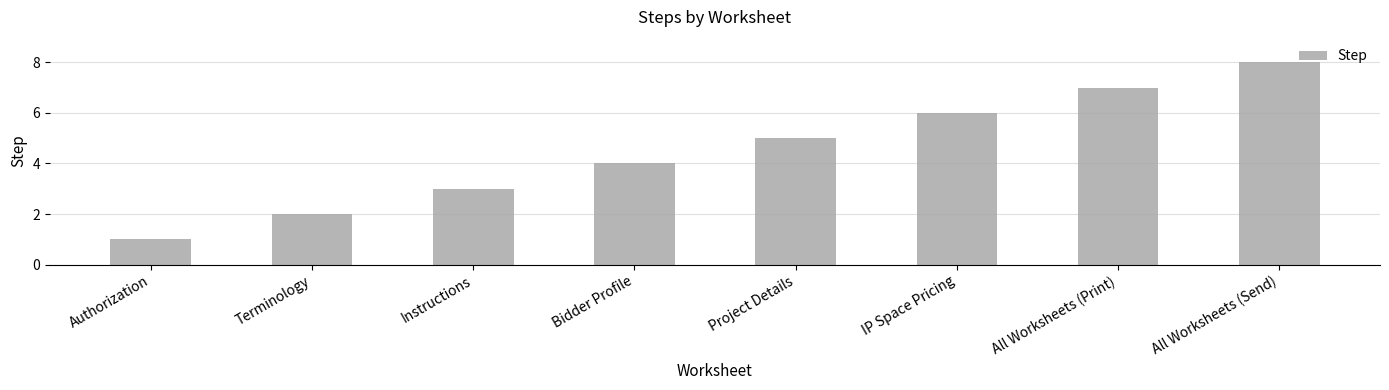

Between All Worksheets (Send) and Authorization, which is larger?

All Worksheets (Send)